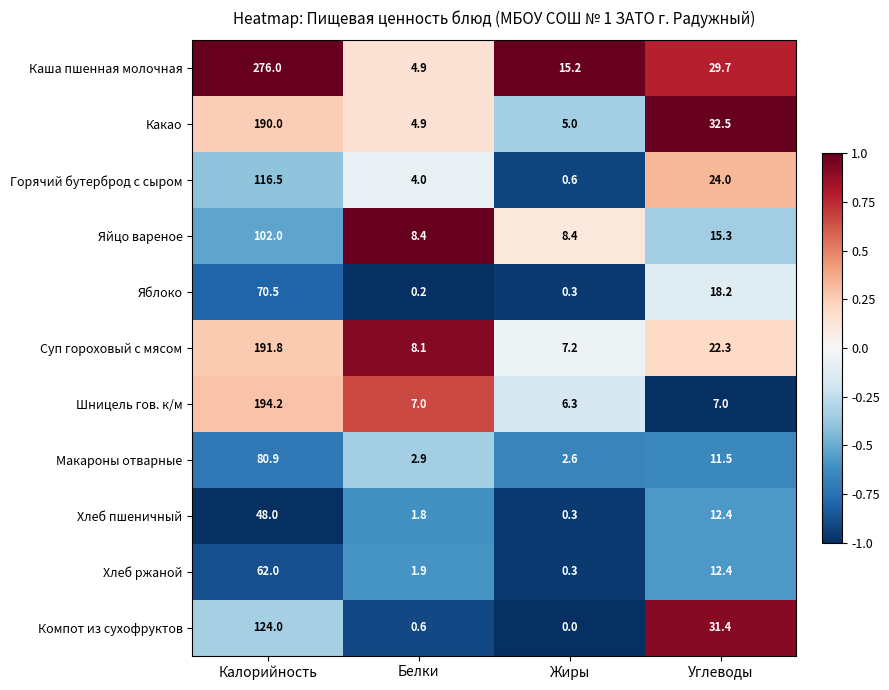

The value of Какао at Жиры is 5.0. True or false?

True